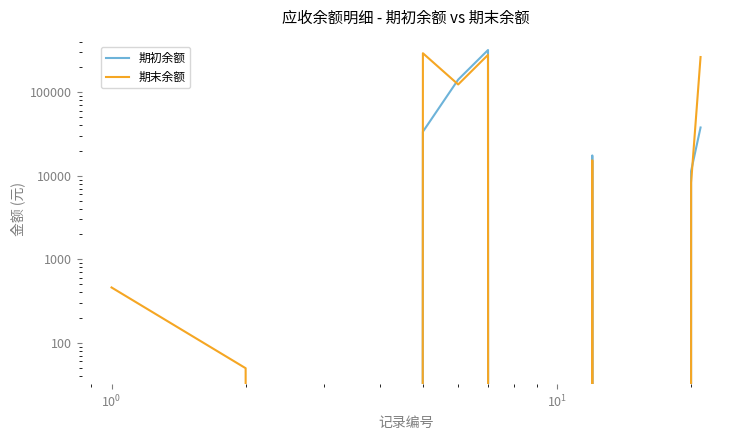

At how many categories does at least one series exceed 1785?

6